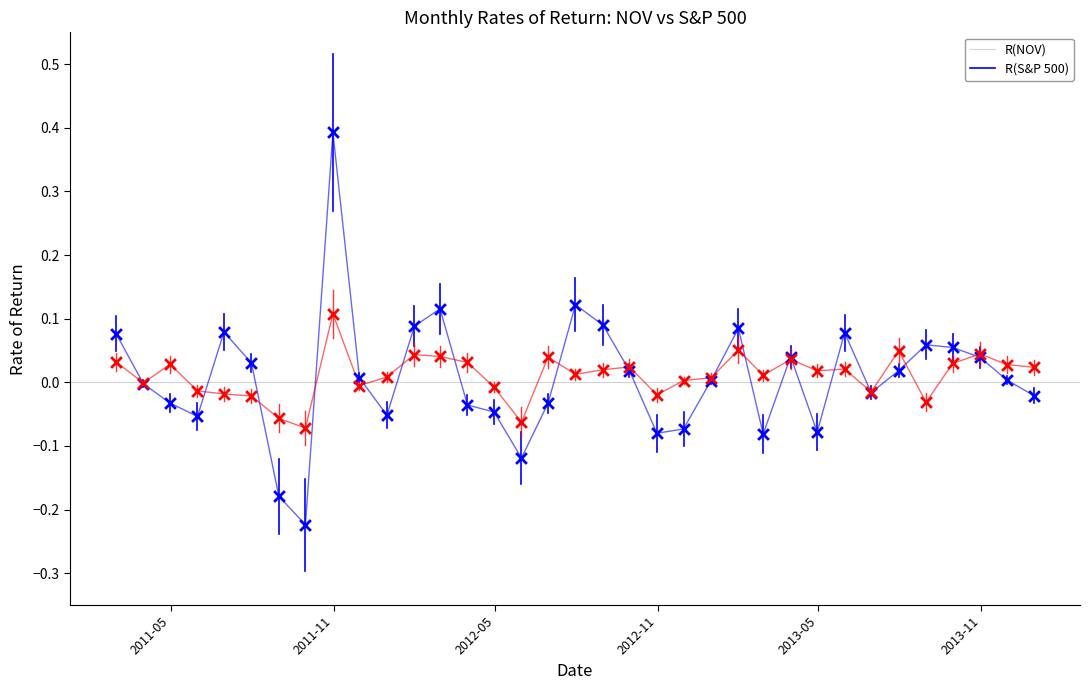

What are all the series names shown in the legend?

R(NOV), R(S&P 500)